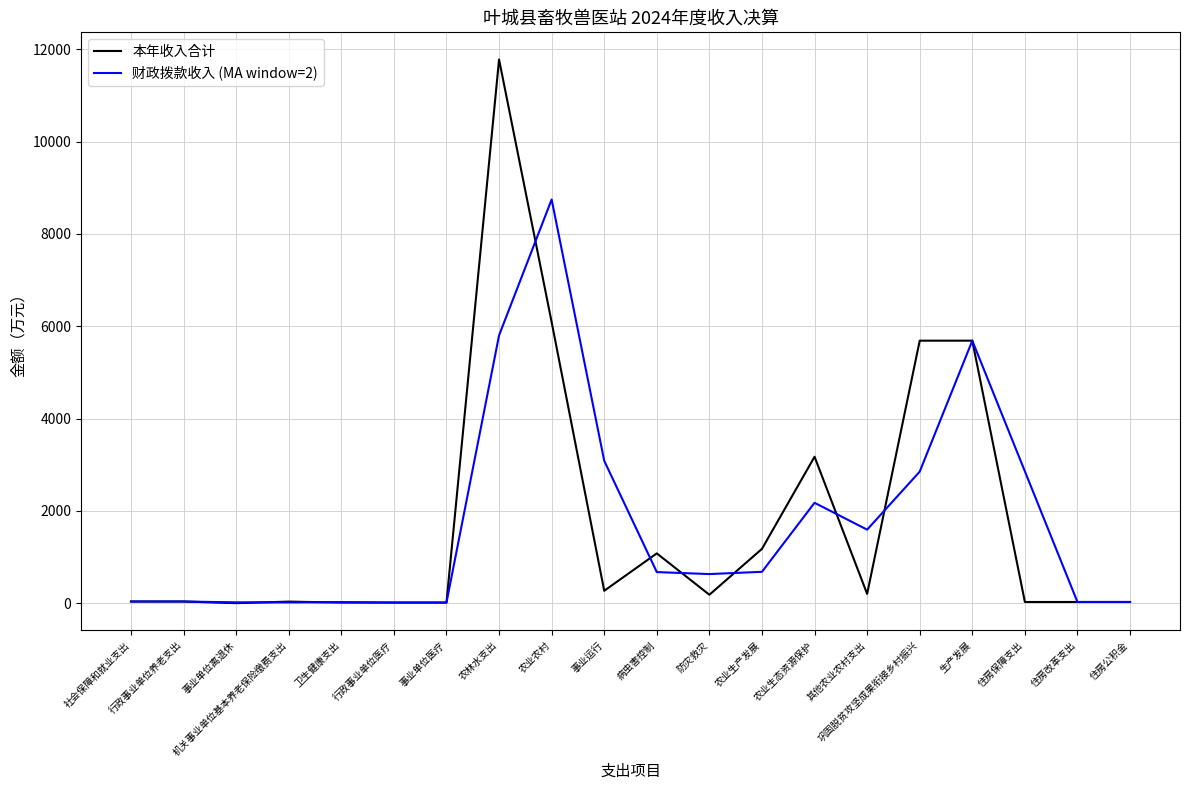

Rank the series by their maximum value, from lowest to highest.

财政拨款收入 (MA window=2), 本年收入合计